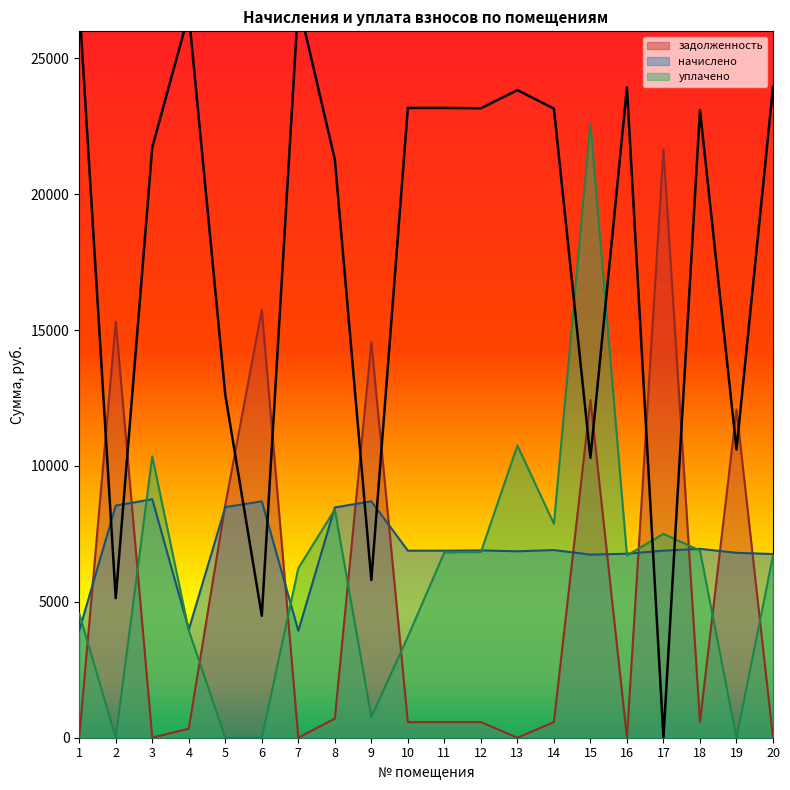

The уплачено series shows 12042.9 at 18. True or false?

False